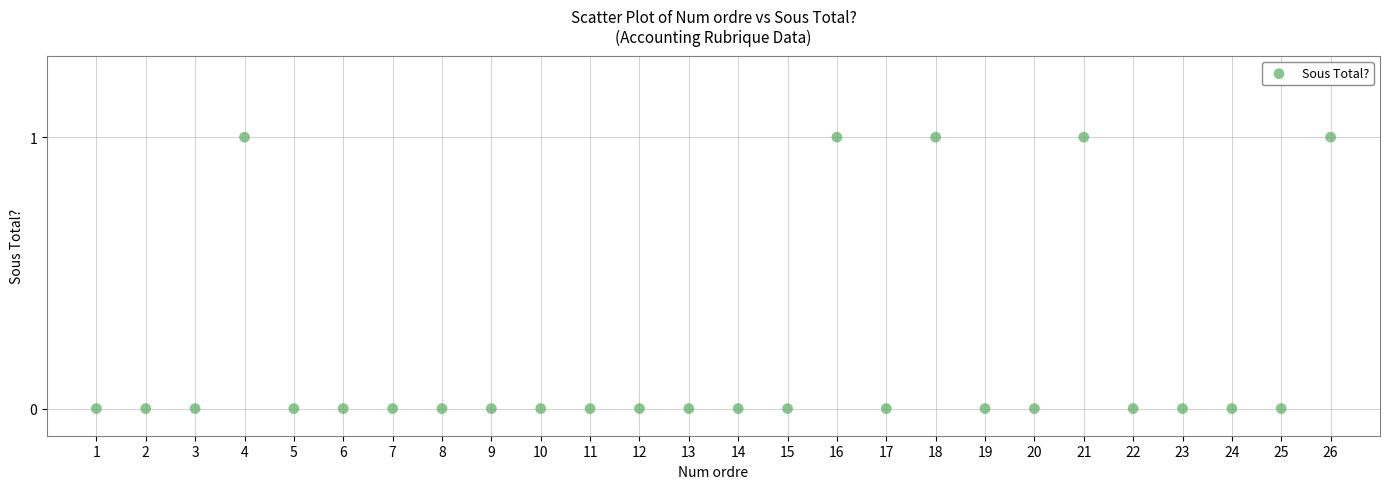

What is the range of X values (max minus min)?

25